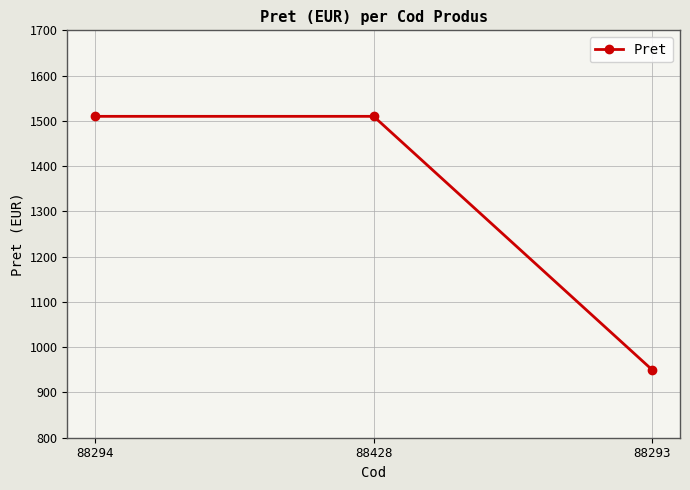

What is the value of the 1st point from the left?

1510